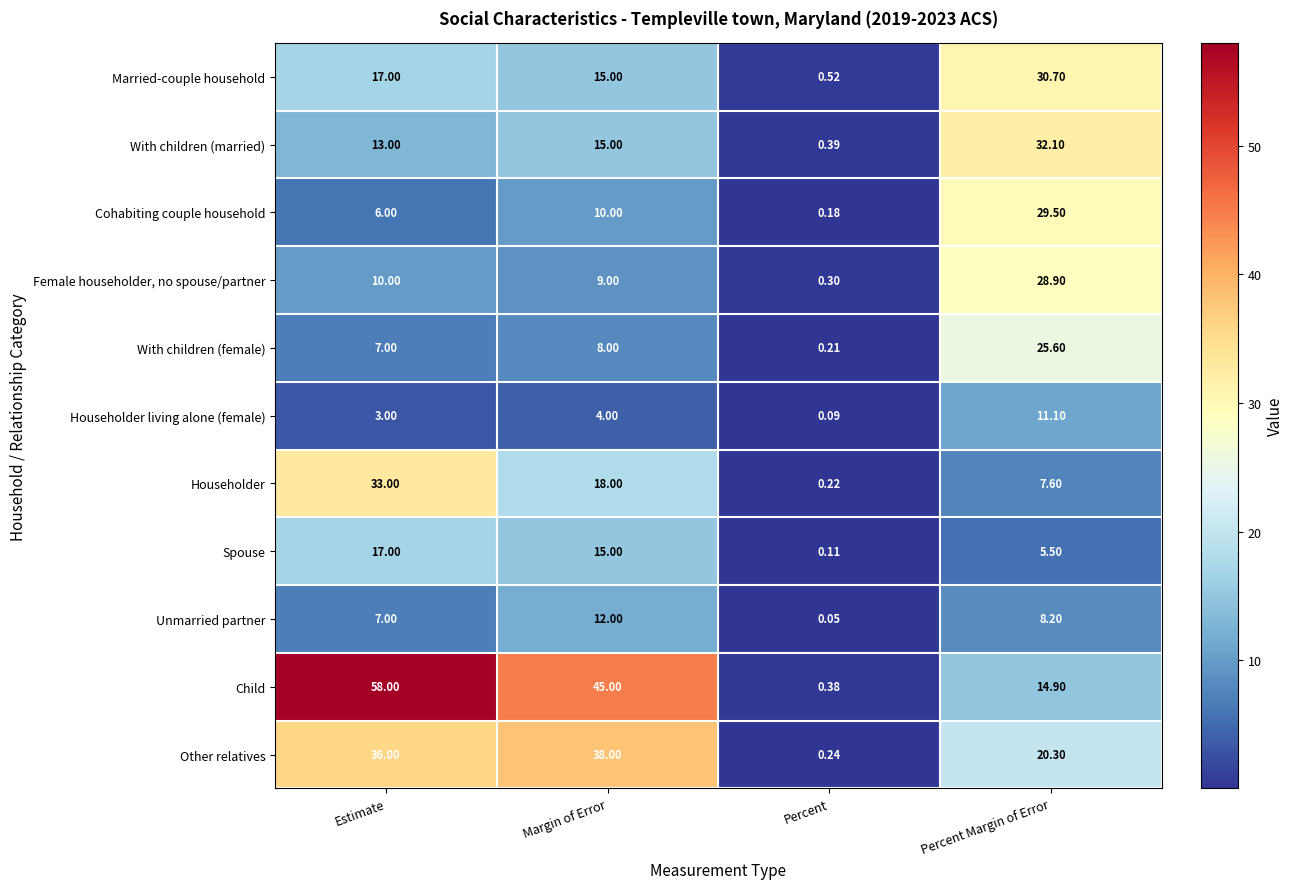

Which series has the largest total across all categories?

Child